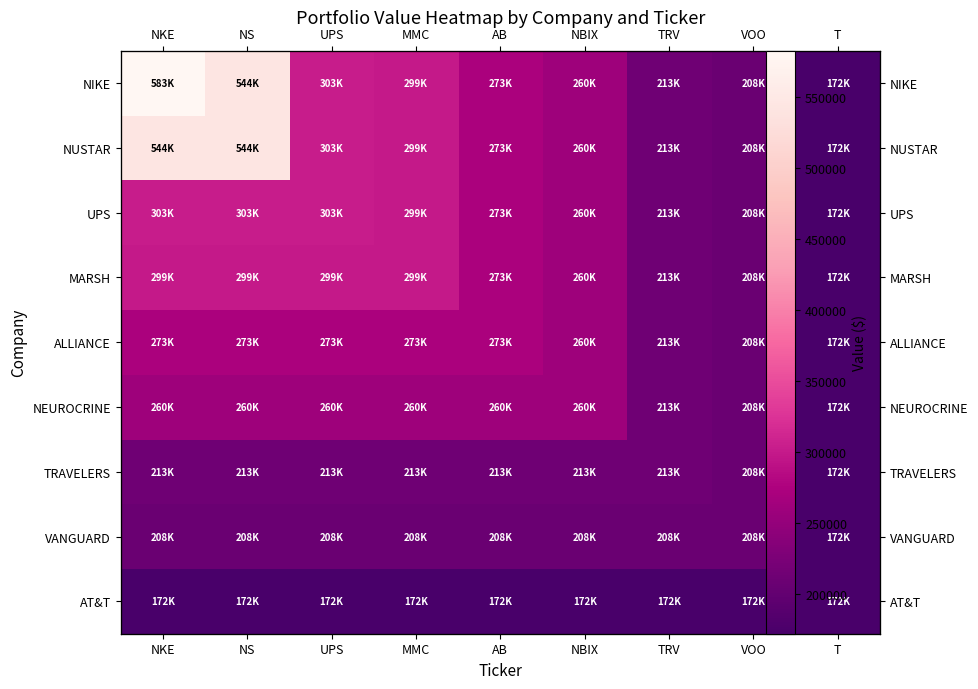

Is the value of TRAVELERS at VOO greater than the value of VANGUARD at NKE?

No